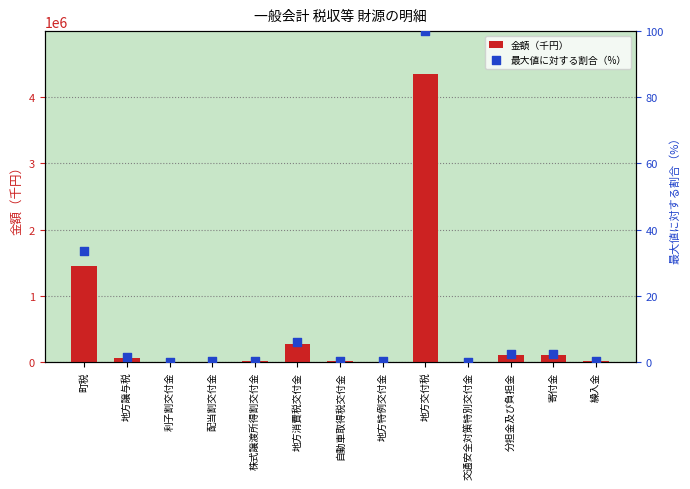

Which series contains the highest Y value?

金額（千円）